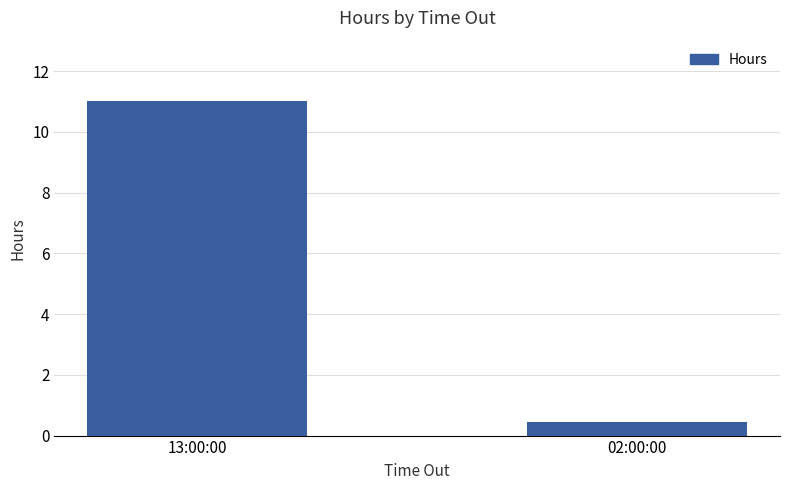

What is the sum of all values?

11.5